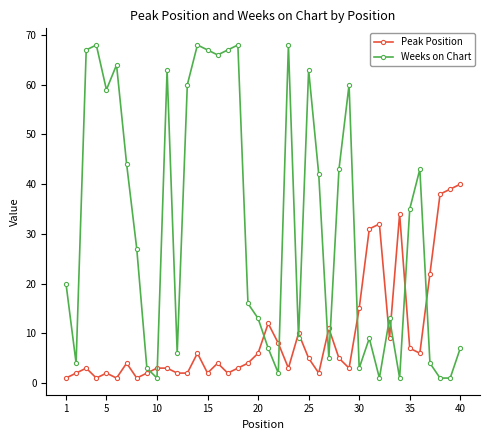

What is the difference between the maximum and minimum values in the Peak Position series?

39